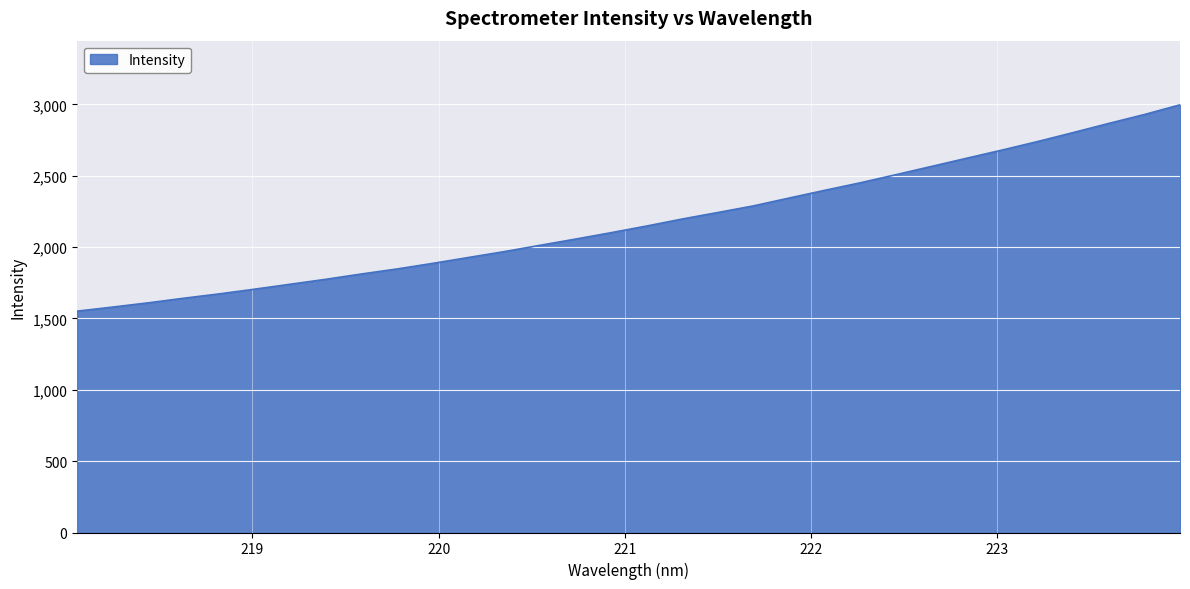

What is the maximum value shown in the chart?

2997.3